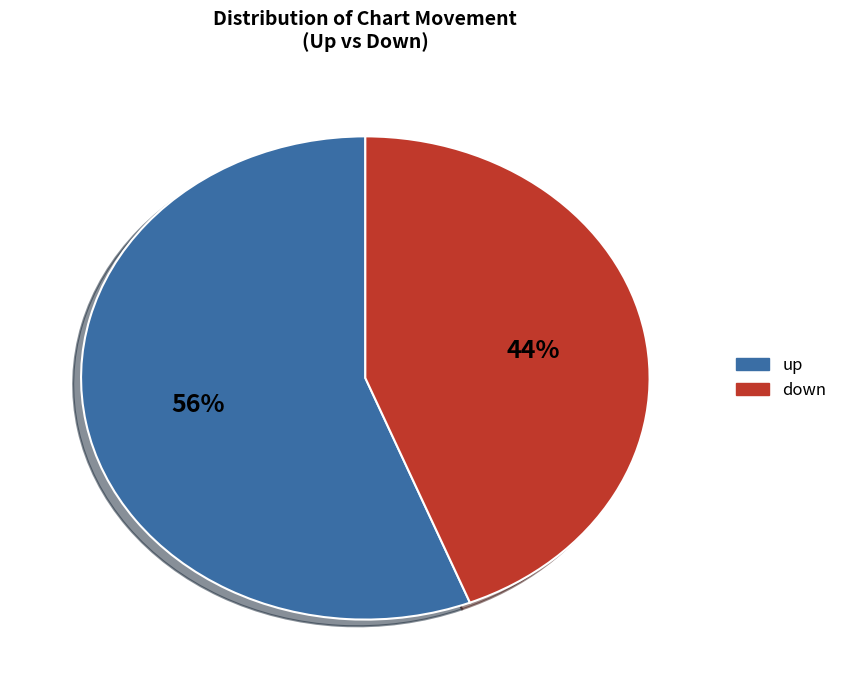

How many segments does this pie chart have?

2